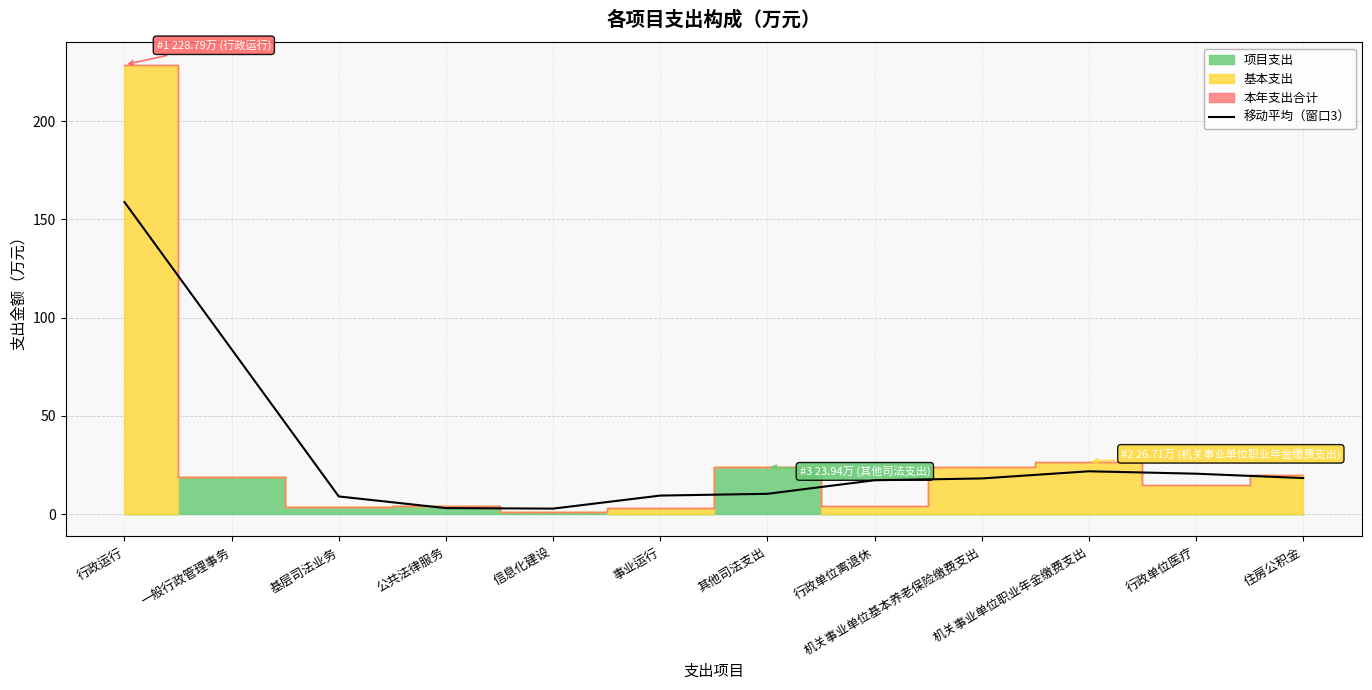

True or false: the data shows 8.3 at 机关事业单位基本养老保险缴费支出.

False